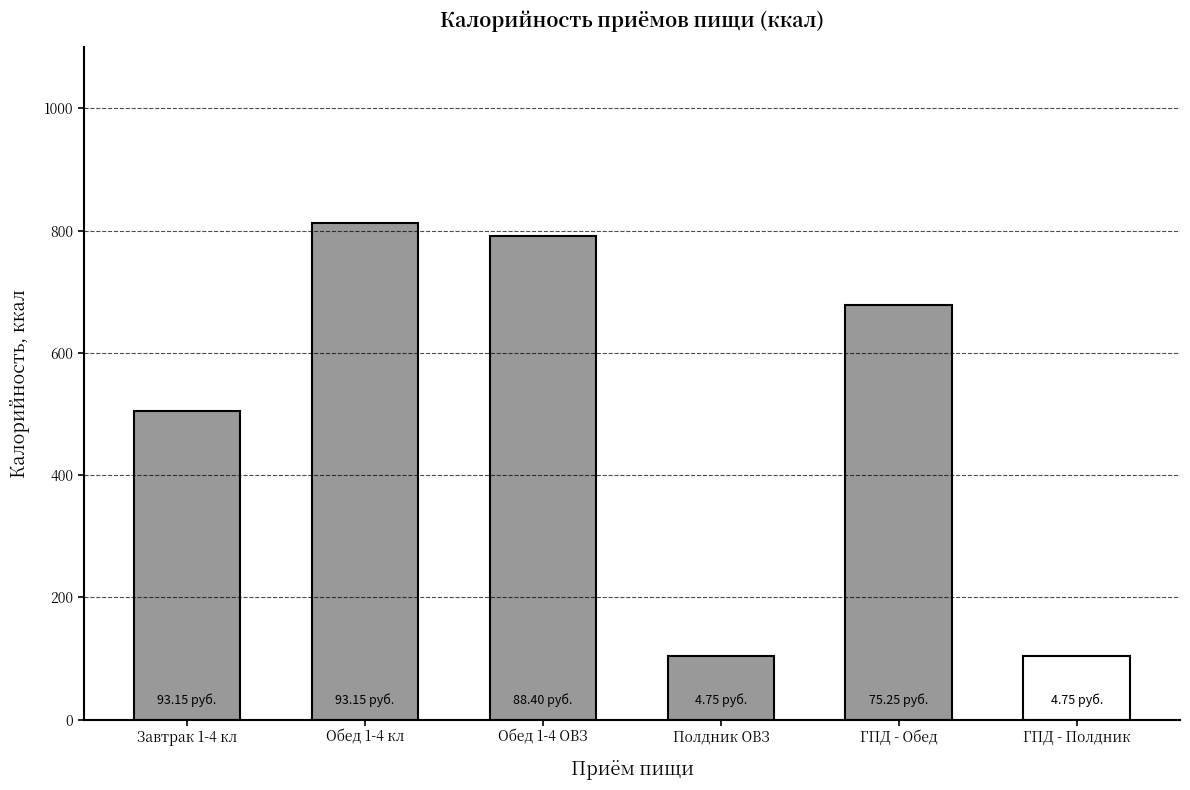

What is the value of the 5th bar from the left?

678